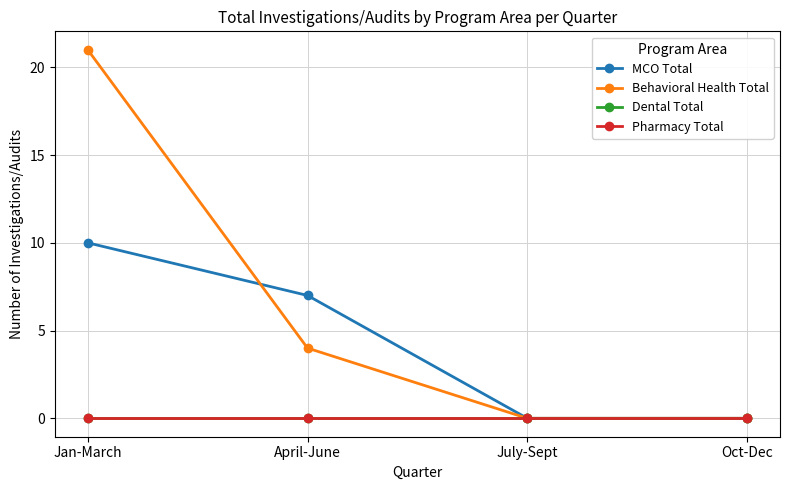

Is the value of Dental Total at July-Sept greater than the value of Behavioral Health Total at Oct-Dec?

No